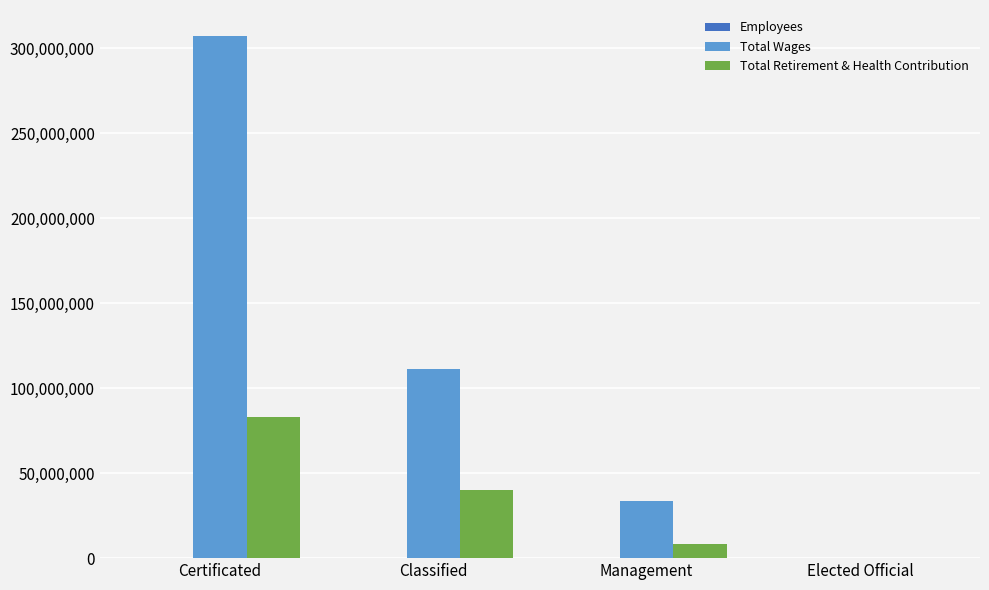

Which series has the largest total across all categories?

Total Wages